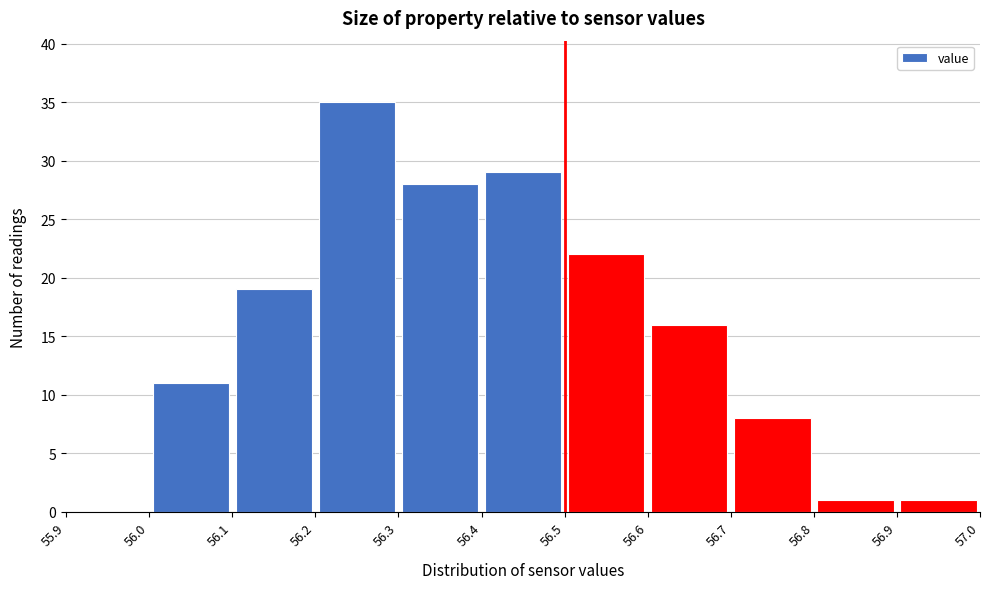

Which range on the x-axis has the tallest bar?

56.2 to 56.3